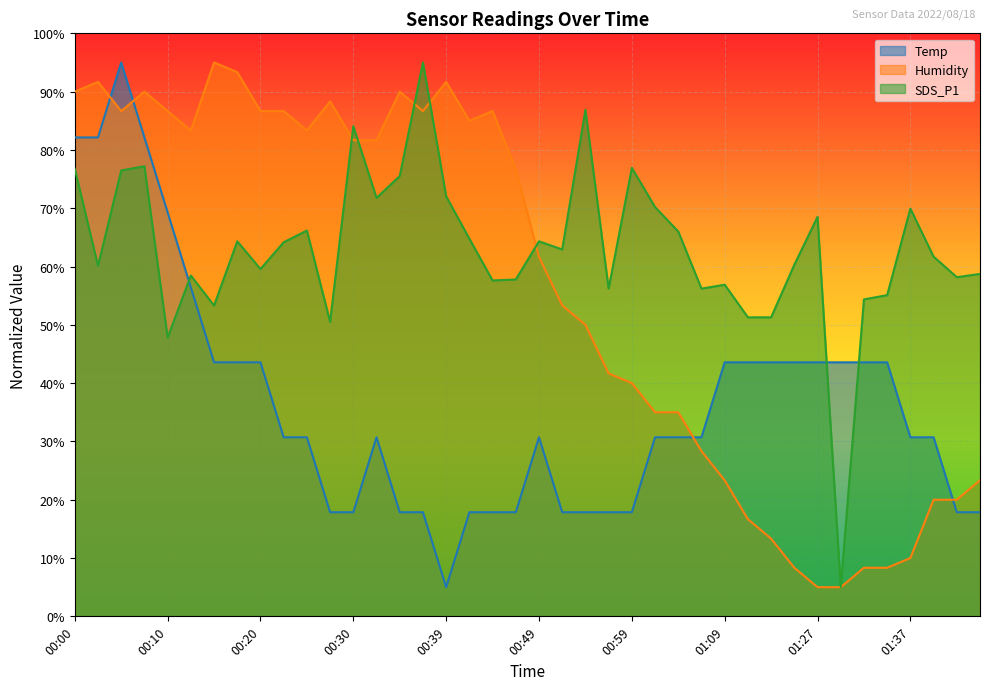

What is the label of the 17th point from the left?

00:39